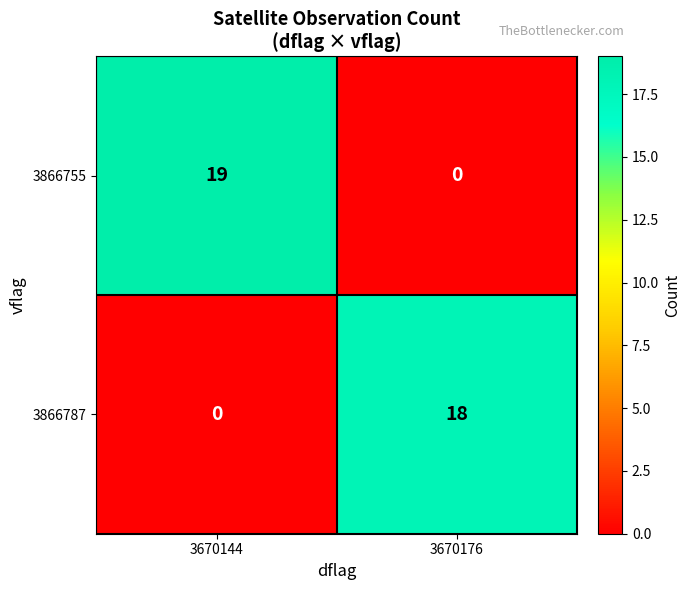

Is it true that 3866755 equals 0 at 3670176?

True